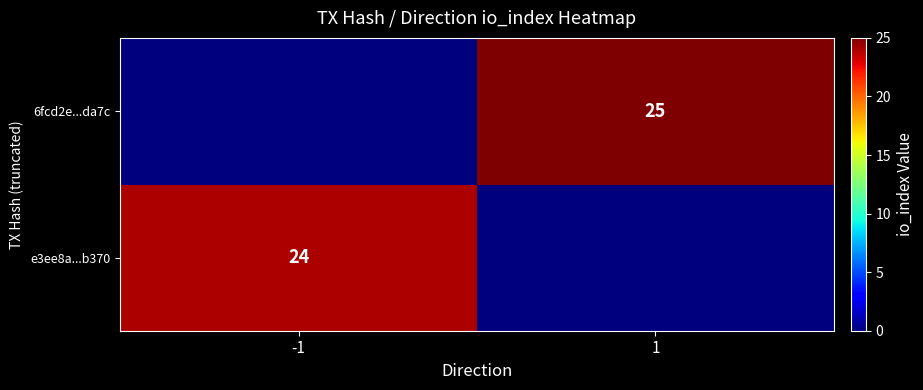

The value of e3ee8a...b370 at -1 is 24. True or false?

True